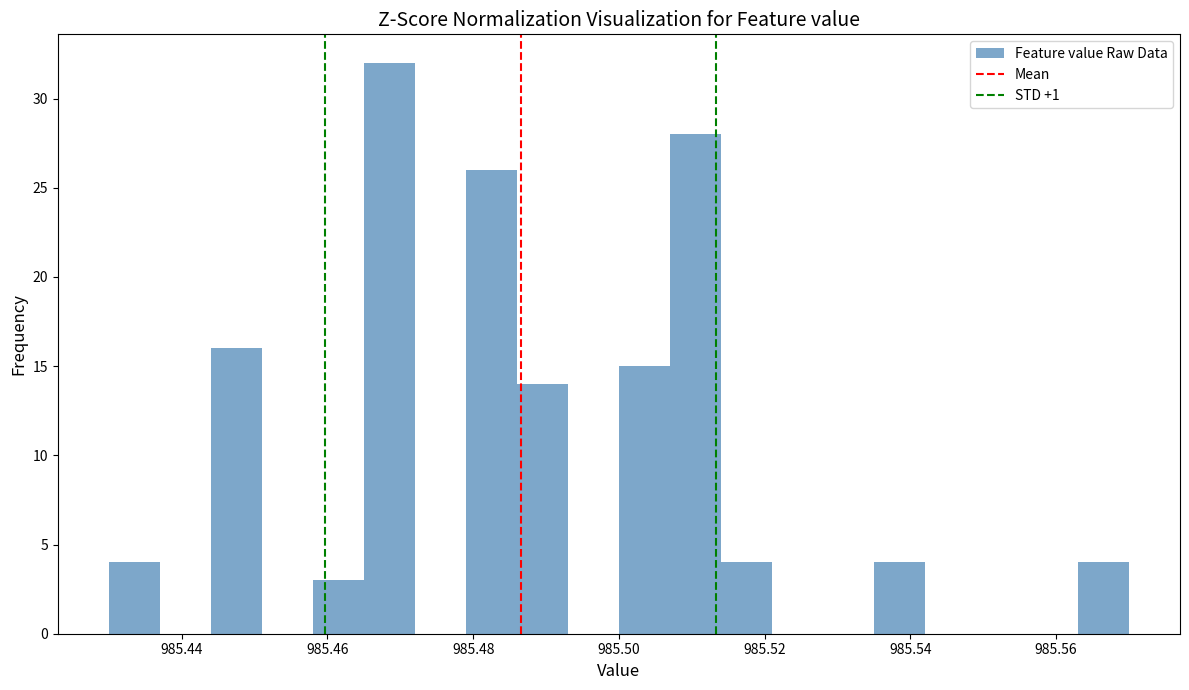

Around what value on the x-axis is the tallest bar? Give the approximate position of its centre, as read against the axis.

985.468